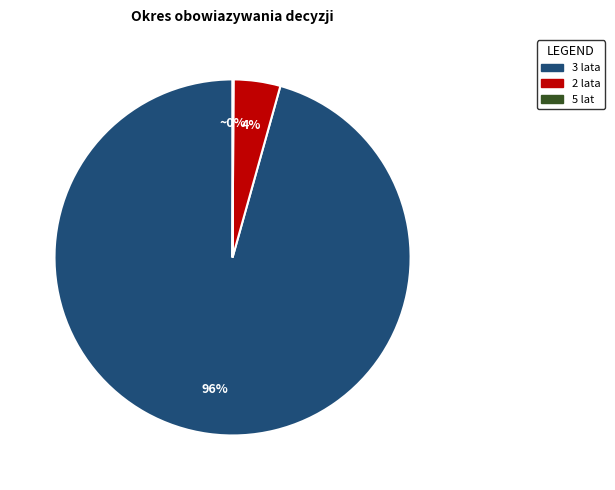

To the nearest percent, what is the average slice percentage?

33%